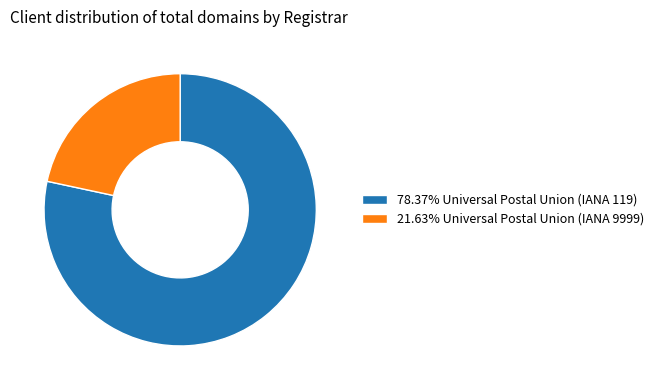

Does any single category account for the majority?

Yes